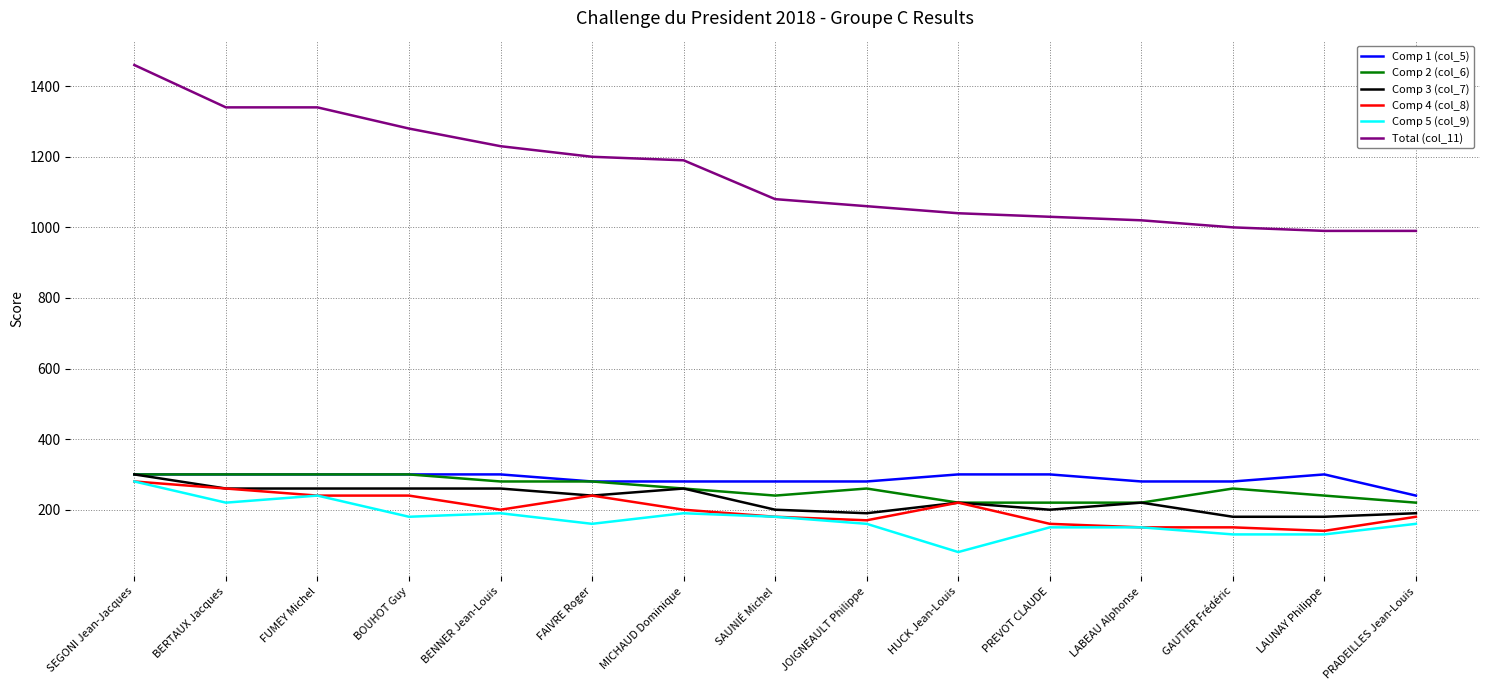

Which series has the largest range (max minus min)?

Total (col_11)